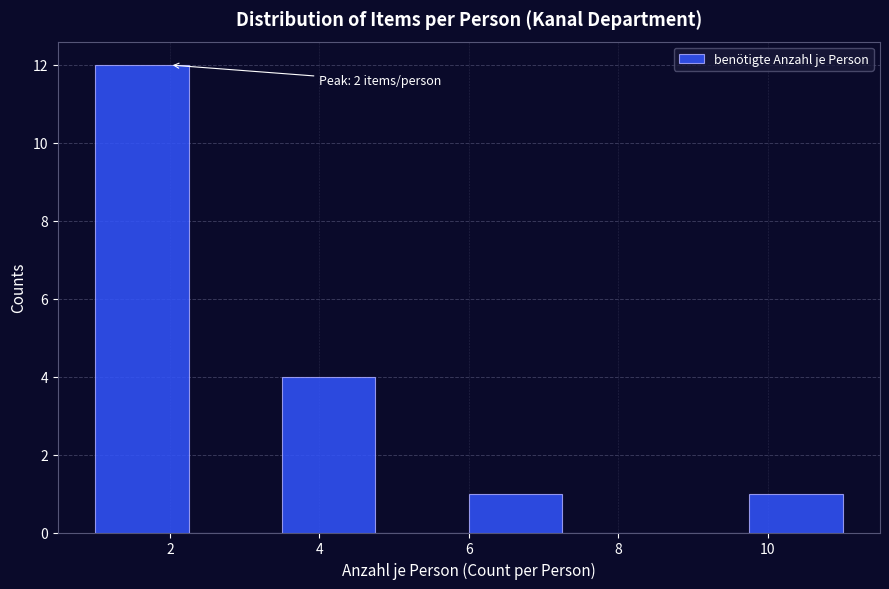

Over which range of the x-axis is the bar tallest?

1.00 to 2.25